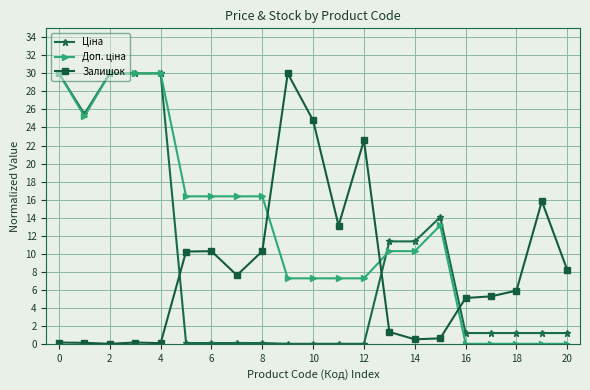

What is the highest value of the Залишок series?

30.0